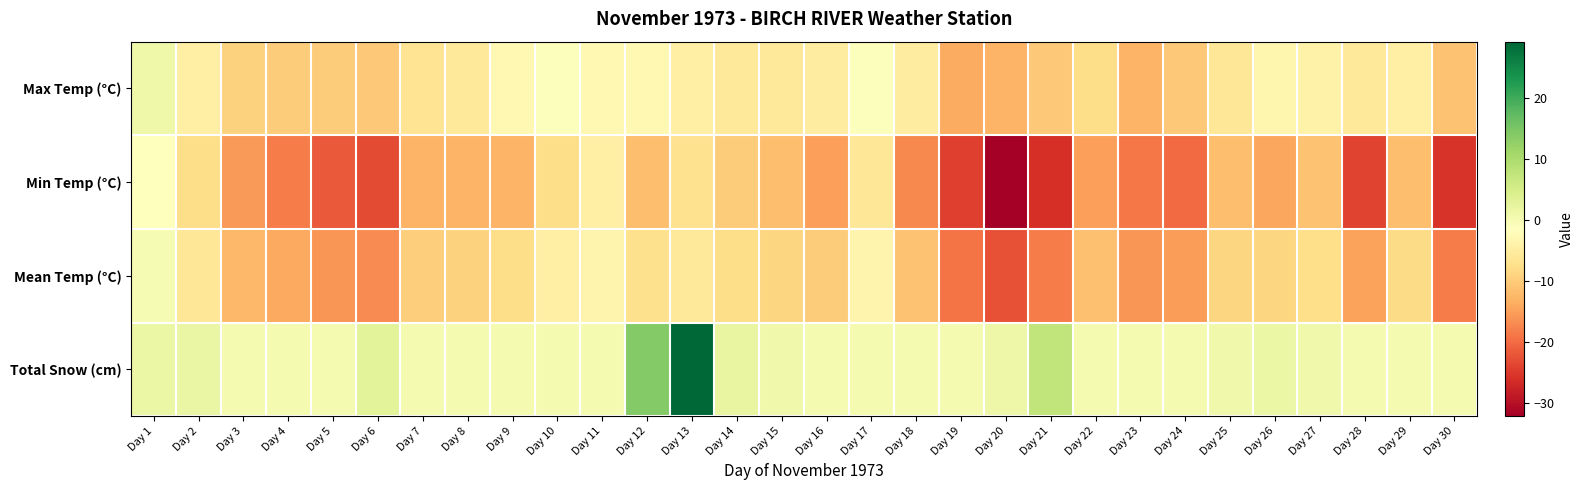

Reading left to right, list all the values displayed in this chart.

Max Temp (°C): Day 1=1.1	Day 2=-4.4	Day 3=-9.4	Day 4=-10.0	Day 5=-10.0	Day 6=-10.6	Day 7=-6.7	Day 8=-5.6	Day 9=-2.8	Day 10=-1.1	Day 11=-2.8	Day 12=-2.8	Day 13=-4.4	Day 14=-5.6	Day 15=-5.6	Day 16=-5.0	Day 17=-1.1	Day 18=-5.0	Day 19=-13.9	Day 20=-12.8	Day 21=-10.6	Day 22=-7.8	Day 23=-12.8	Day 24=-10.6	Day 25=-6.1	Day 26=-3.3	Day 27=-3.9	Day 28=-5.6	Day 29=-4.4	Day 30=-11.1
Min Temp (°C): Day 1=-1.7	Day 2=-7.8	Day 3=-15.6	Day 4=-18.3	Day 5=-21.7	Day 6=-23.3	Day 7=-12.8	Day 8=-12.8	Day 9=-12.8	Day 10=-7.8	Day 11=-4.4	Day 12=-11.7	Day 13=-7.2	Day 14=-10.0	Day 15=-11.7	Day 16=-15.0	Day 17=-6.1	Day 18=-17.2	Day 19=-24.4	Day 20=-32.2	Day 21=-26.1	Day 22=-15.0	Day 23=-18.9	Day 24=-20.0	Day 25=-11.7	Day 26=-14.4	Day 27=-11.1	Day 28=-23.9	Day 29=-11.7	Day 30=-25.6
Mean Temp (°C): Day 1=-0.3	Day 2=-6.1	Day 3=-12.5	Day 4=-14.2	Day 5=-15.9	Day 6=-17.0	Day 7=-9.8	Day 8=-9.2	Day 9=-7.8	Day 10=-4.5	Day 11=-3.6	Day 12=-7.3	Day 13=-5.8	Day 14=-7.8	Day 15=-8.7	Day 16=-10.0	Day 17=-3.6	Day 18=-11.1	Day 19=-19.2	Day 20=-22.5	Day 21=-18.4	Day 22=-11.4	Day 23=-15.9	Day 24=-15.3	Day 25=-8.9	Day 26=-8.9	Day 27=-7.5	Day 28=-14.8	Day 29=-8.1	Day 30=-18.4
Total Snow (cm): Day 1=1.5	Day 2=1.8	Day 3=0.0	Day 4=0.0	Day 5=0.0	Day 6=3.0	Day 7=0.0	Day 8=0.0	Day 9=0.0	Day 10=0.0	Day 11=0.0	Day 12=14.0	Day 13=29.2	Day 14=2.0	Day 15=0.8	Day 16=0.0	Day 17=0.0	Day 18=0.0	Day 19=0.0	Day 20=1.3	Day 21=7.4	Day 22=0.0	Day 23=0.0	Day 24=0.0	Day 25=0.8	Day 26=1.5	Day 27=0.8	Day 28=0.0	Day 29=0.0	Day 30=0.0